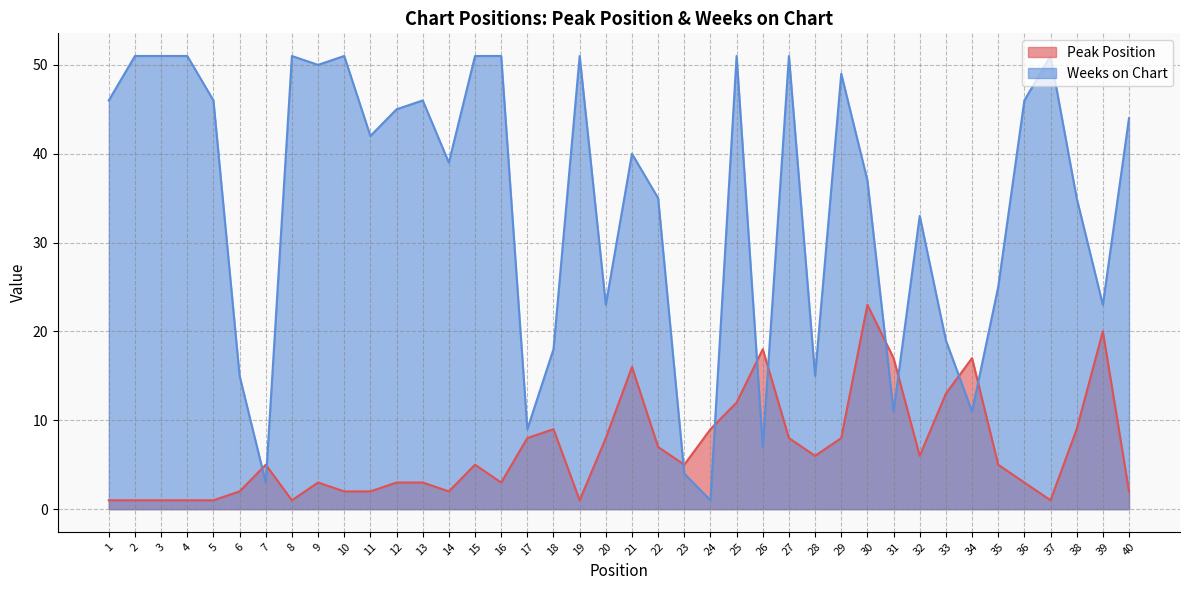

What is the minimum value shown in the chart?

1